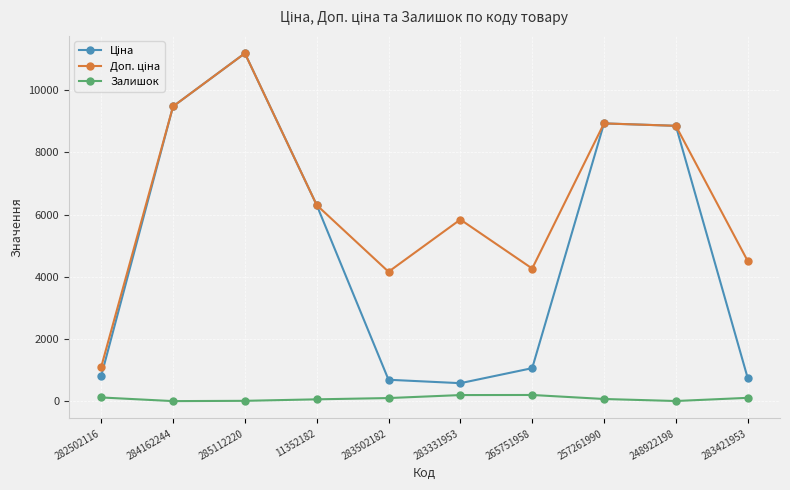

At how many categories does at least one series exceed 5660?

6